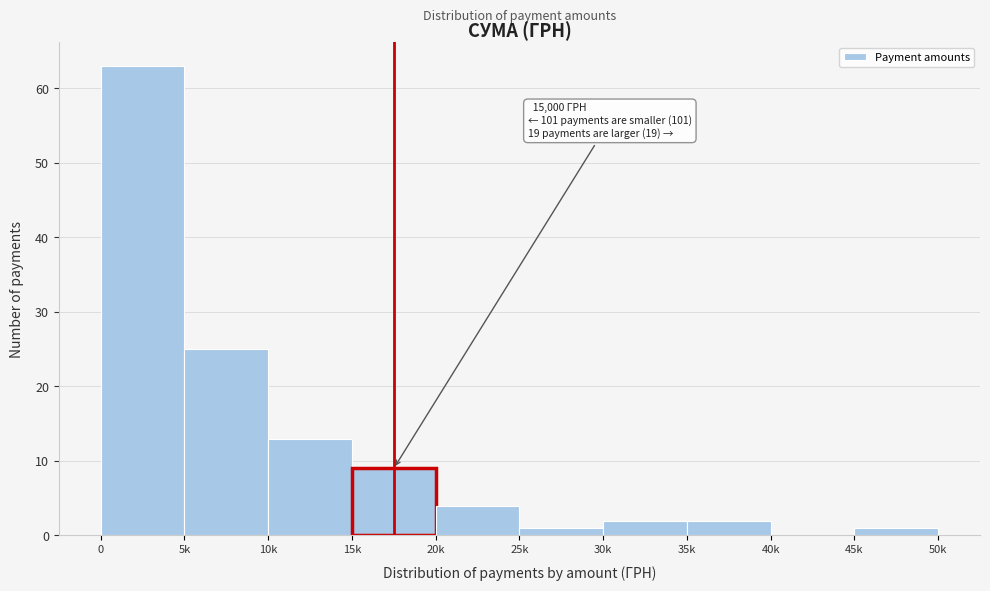

Reading left to right, transcribe all the data shown in this chart.

0=63	5k=25	10k=13	15k=9	20k=4	25k=1	30k=2	35k=2	40k=0	45k=1